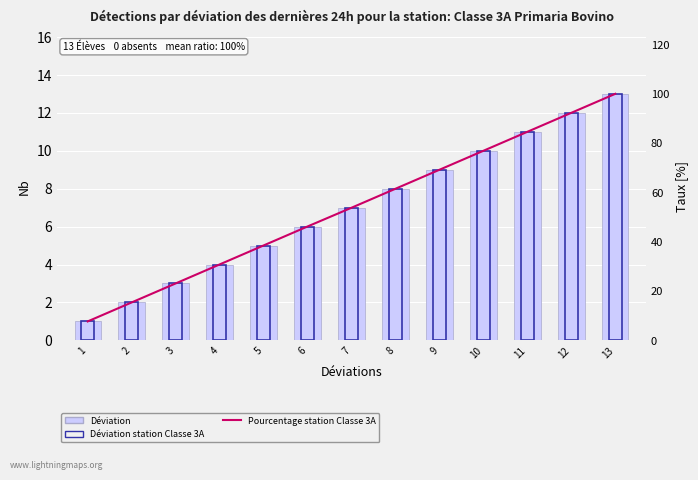

Which series has the largest total across all categories?

Pourcentage station Stockholm / Sorunda